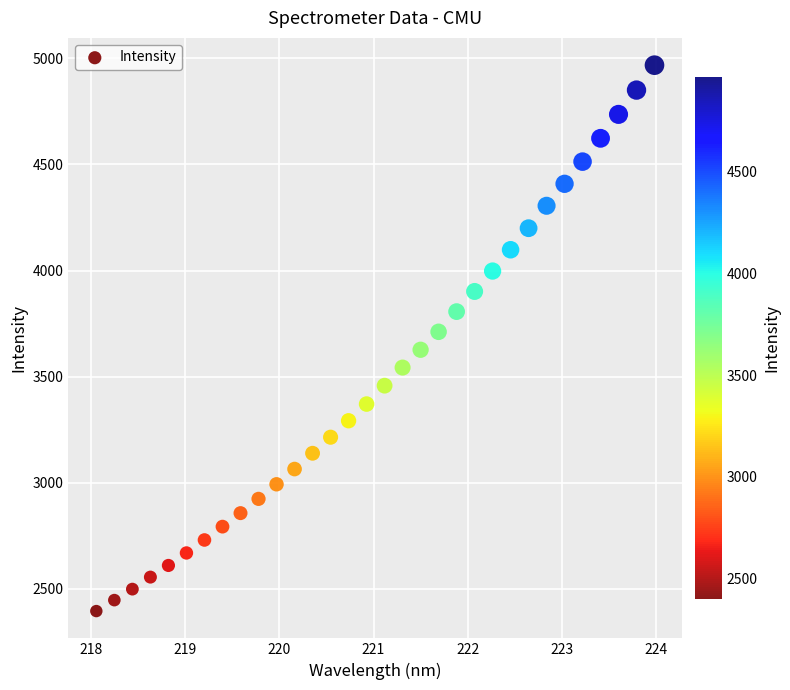

What is the range of Y values (max minus min)?

2571.6